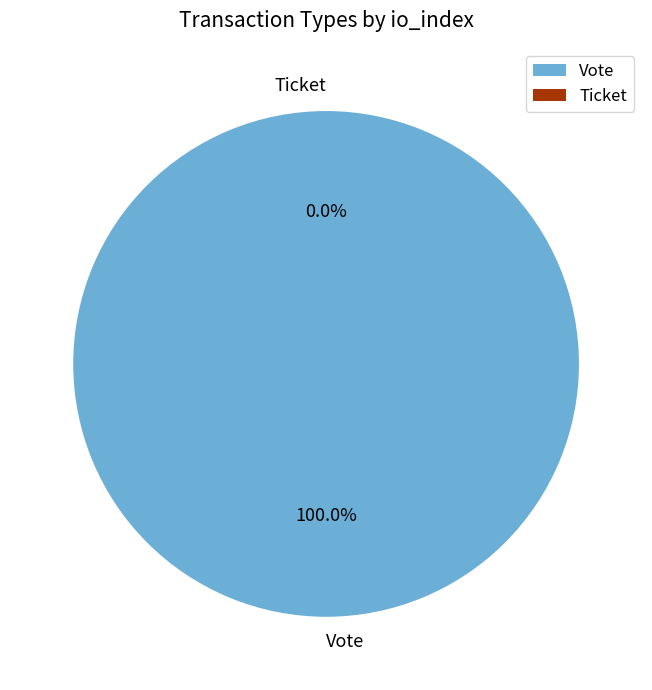

Between Ticket and Vote, which is larger?

Vote